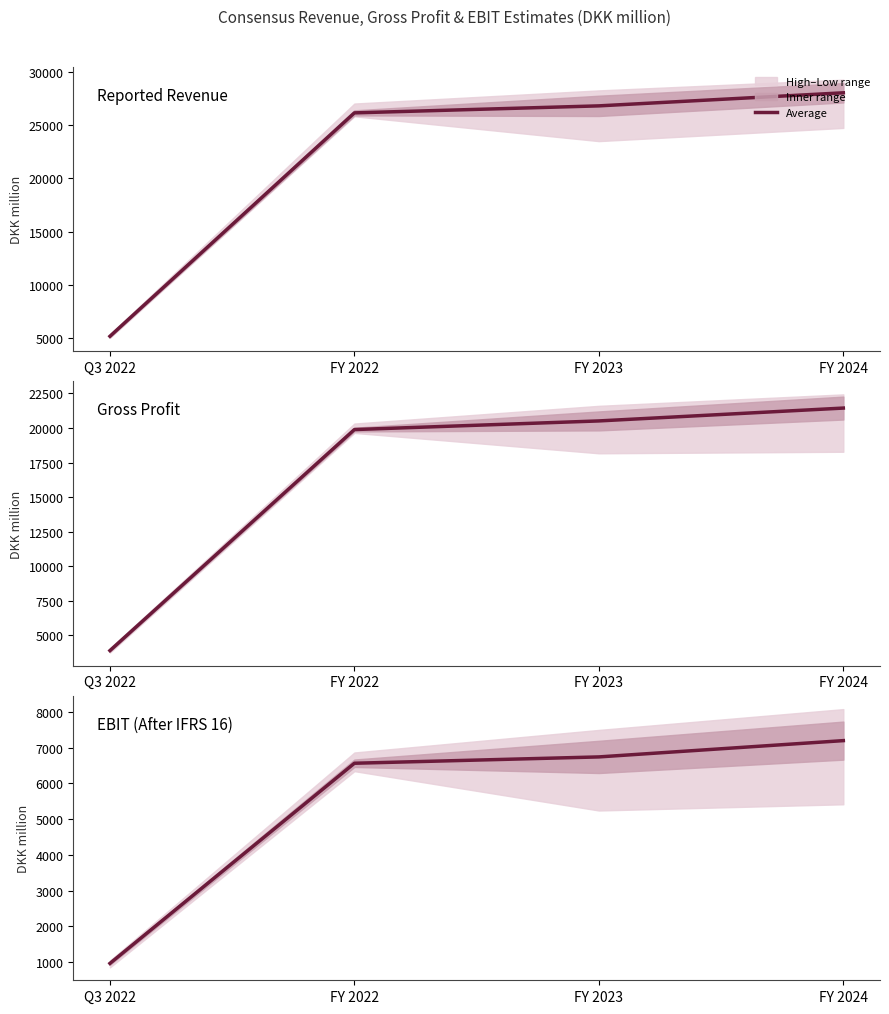

What is the label of the 1st point from the left?

Q3 2022